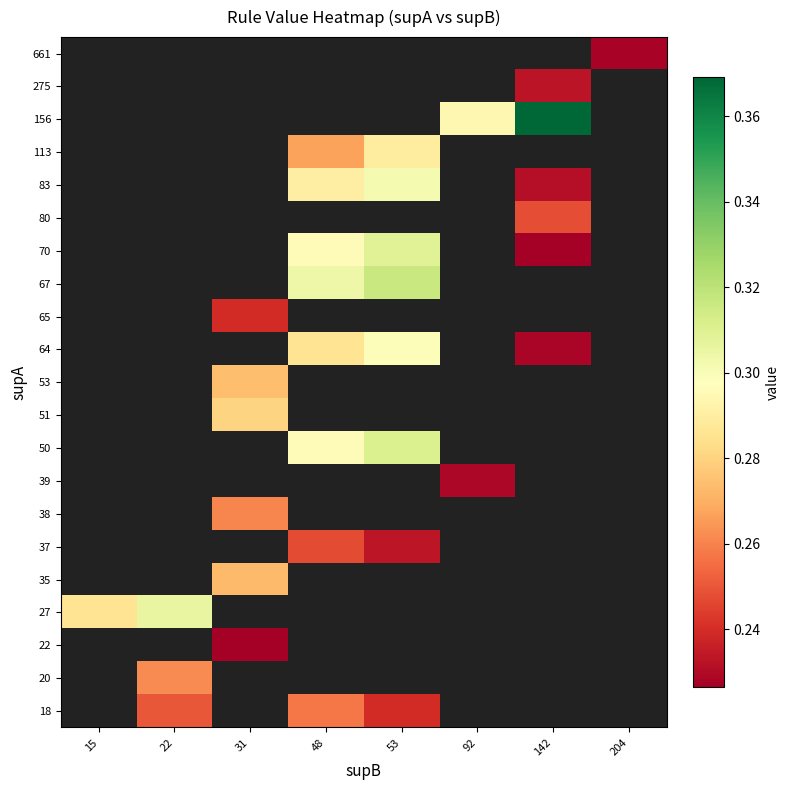

Between 92 and 142, which is larger?

142